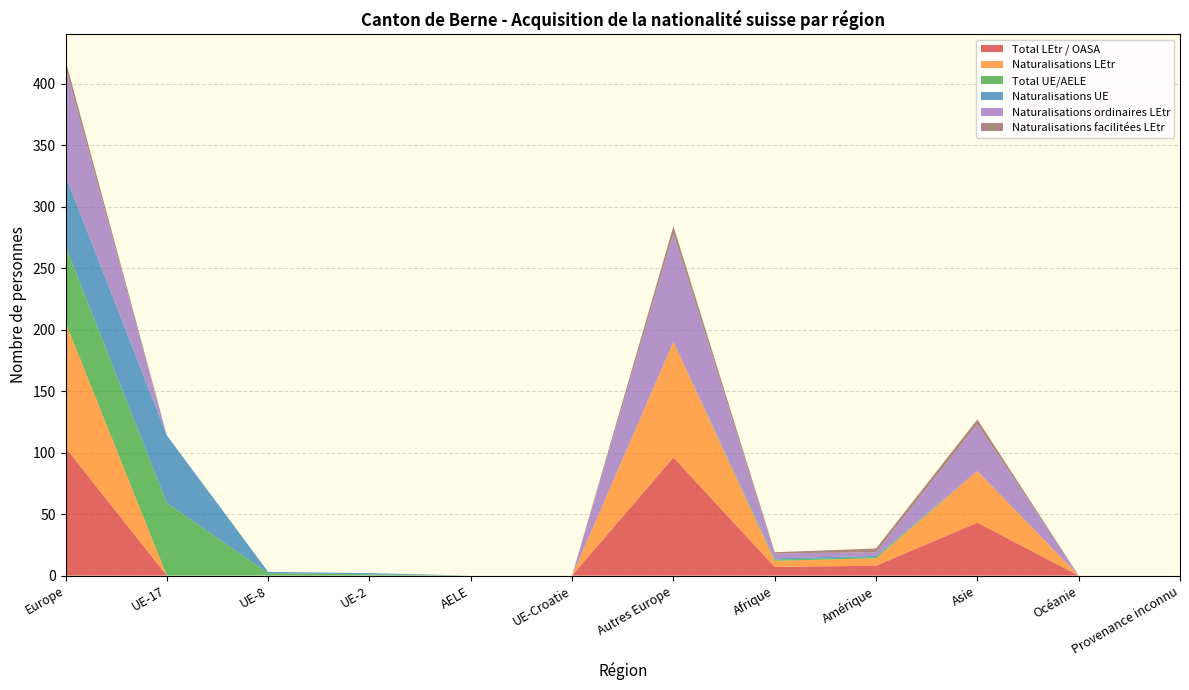

Reading left to right, what are all the values shown in this chart?

Total LEtr / OASA: 104	0	0	0	0	0	96	7	8	43	0	0
Naturalisations LEtr: 102	0	0	0	0	0	94	5	6	42	0	0
Total UE/AELE: 62	59	2	1	0	0	0	1	1	0	0	0
Naturalisations UE: 57	55	1	1	0	0	0	1	1	0	0	0
Naturalisations ordinaires LEtr: 88	0	0	0	0	0	88	4	3	38	0	0
Naturalisations facilitées LEtr: 6	0	0	0	0	0	6	1	3	4	0	0